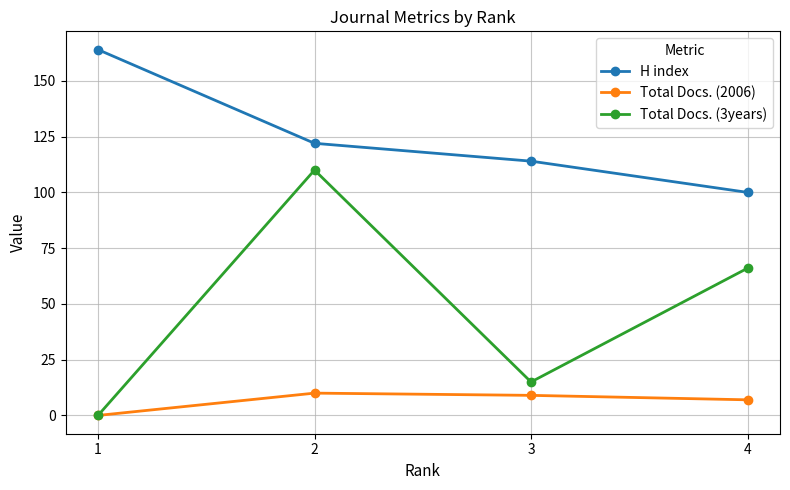

Rank the series by their maximum value, from lowest to highest.

Total Docs. (2006), Total Docs. (3years), H index